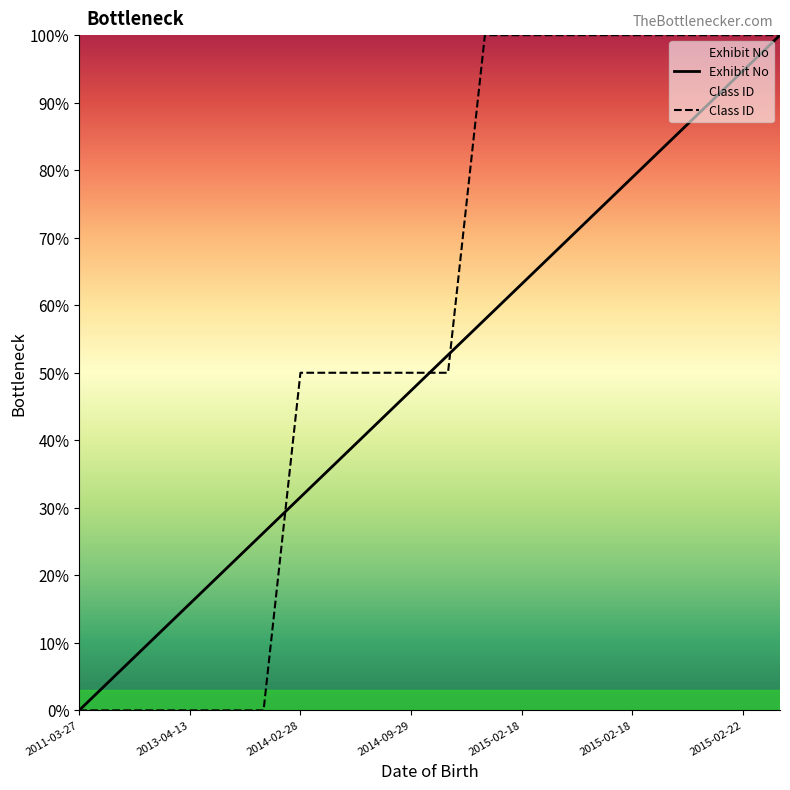

Does the chart have visible grid lines?

No